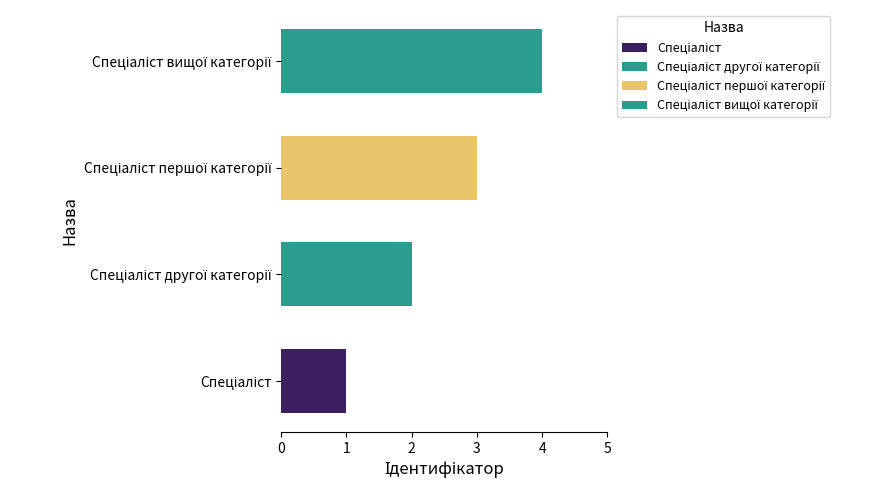

Count the values in the range 2 to 4.

3